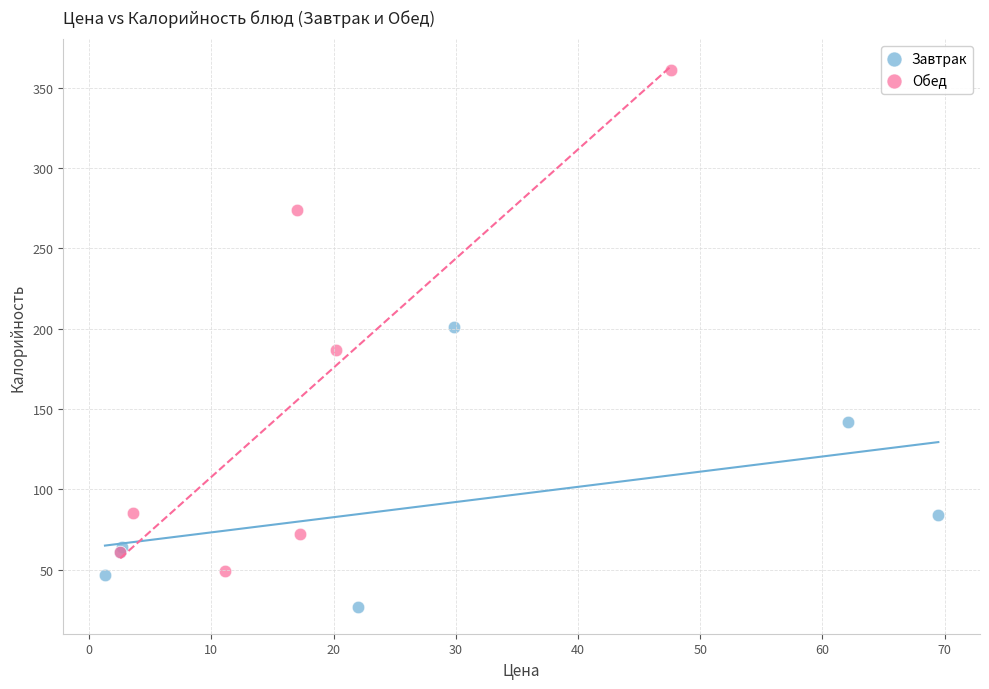

What are all the series names shown in the legend?

Завтрак, Обед